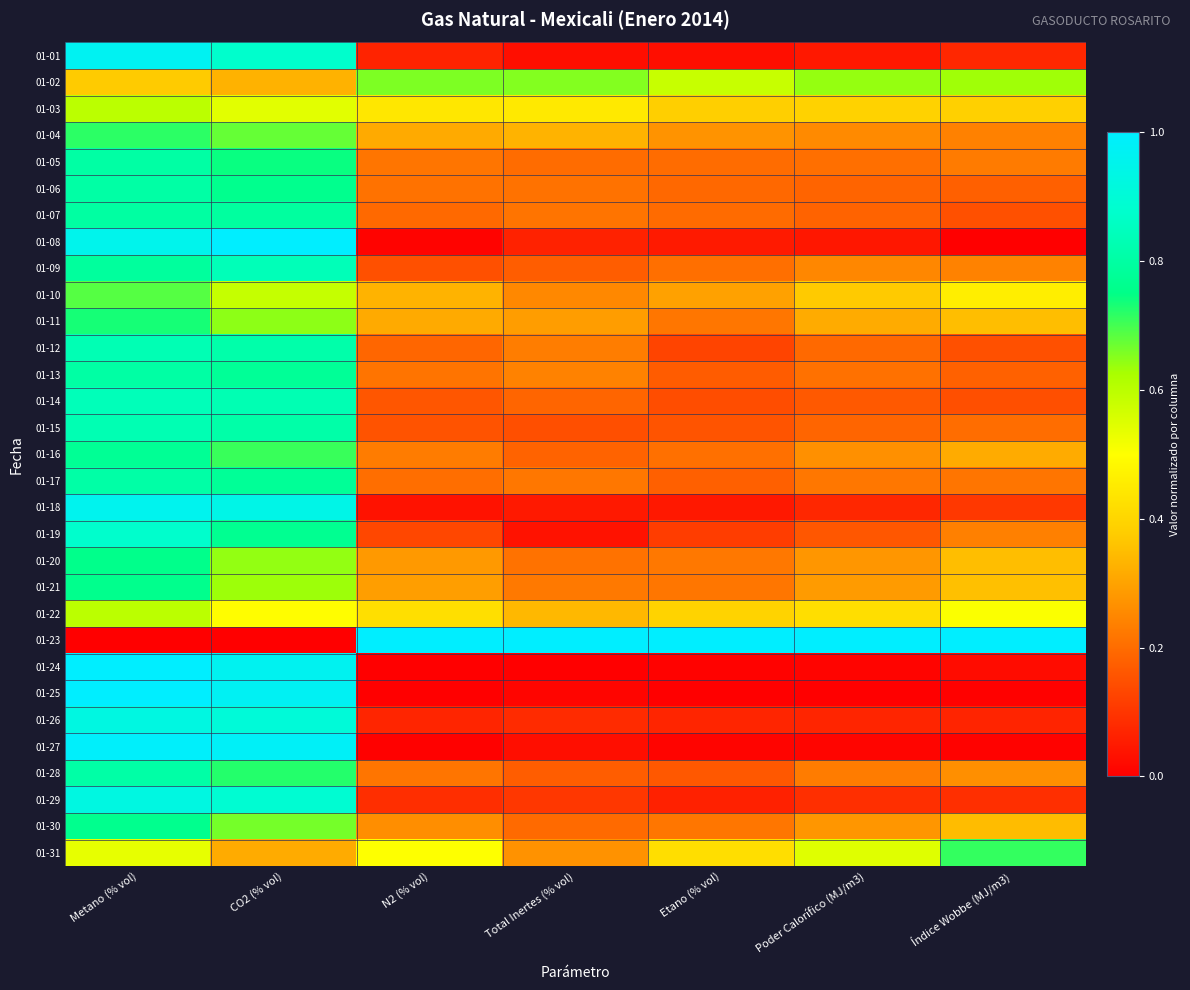

Which category has the highest value across all series?

CO2 (% vol)